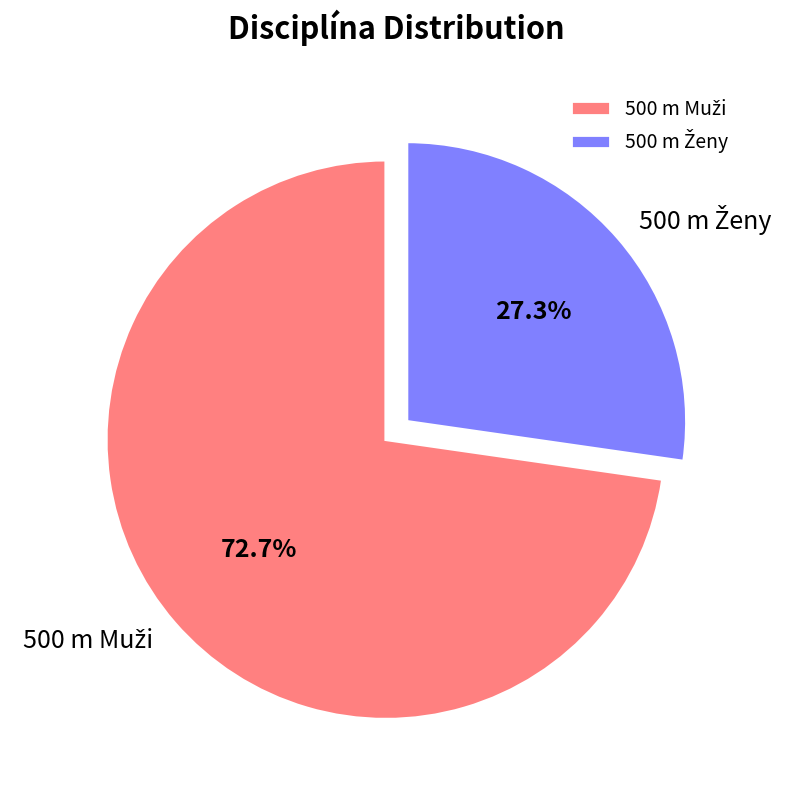

Is there any slice that represents more than half of the pie?

Yes